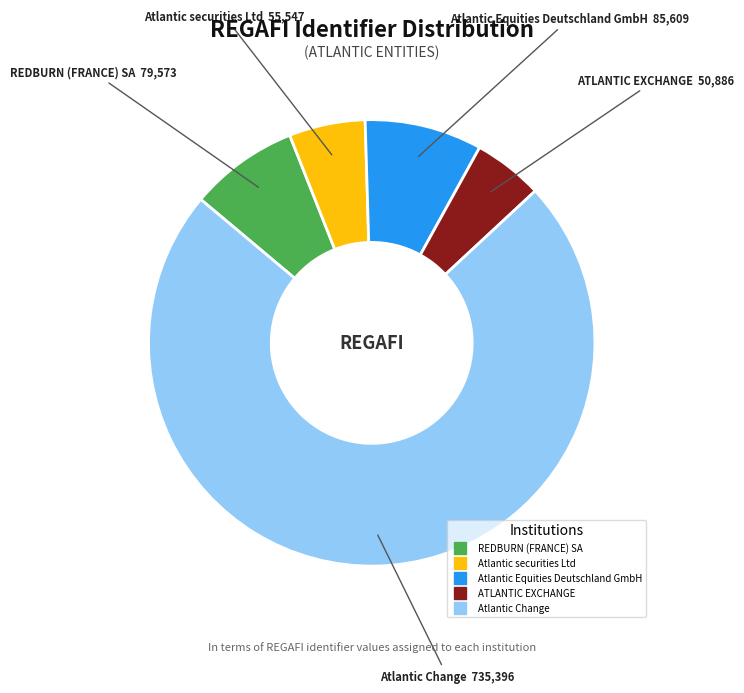

Which category has the biggest portion of the pie?

Atlantic Change